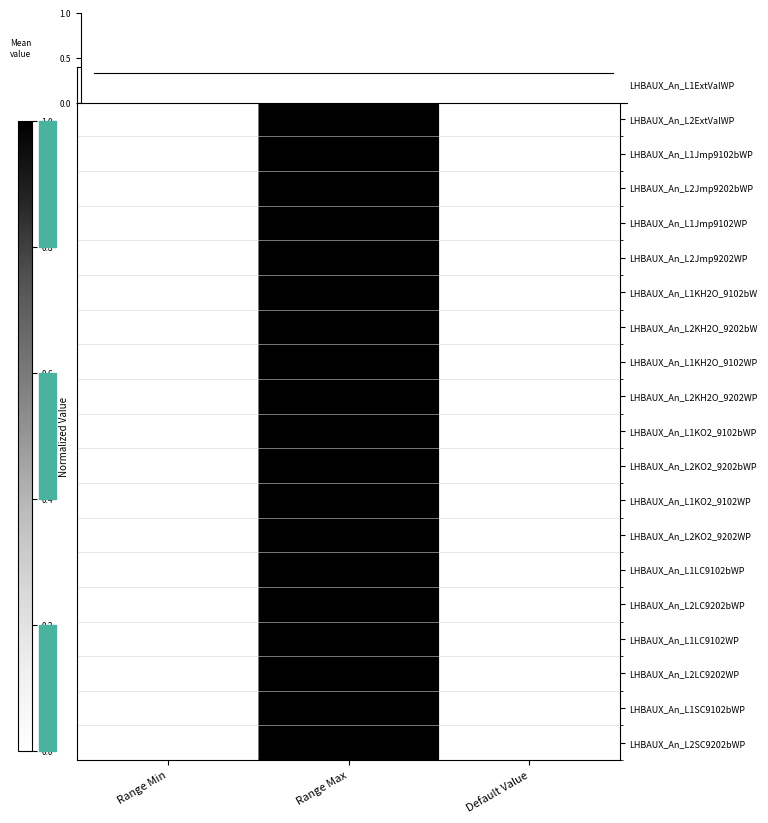

Which has a higher value, Default Value or Range Max?

Range Max